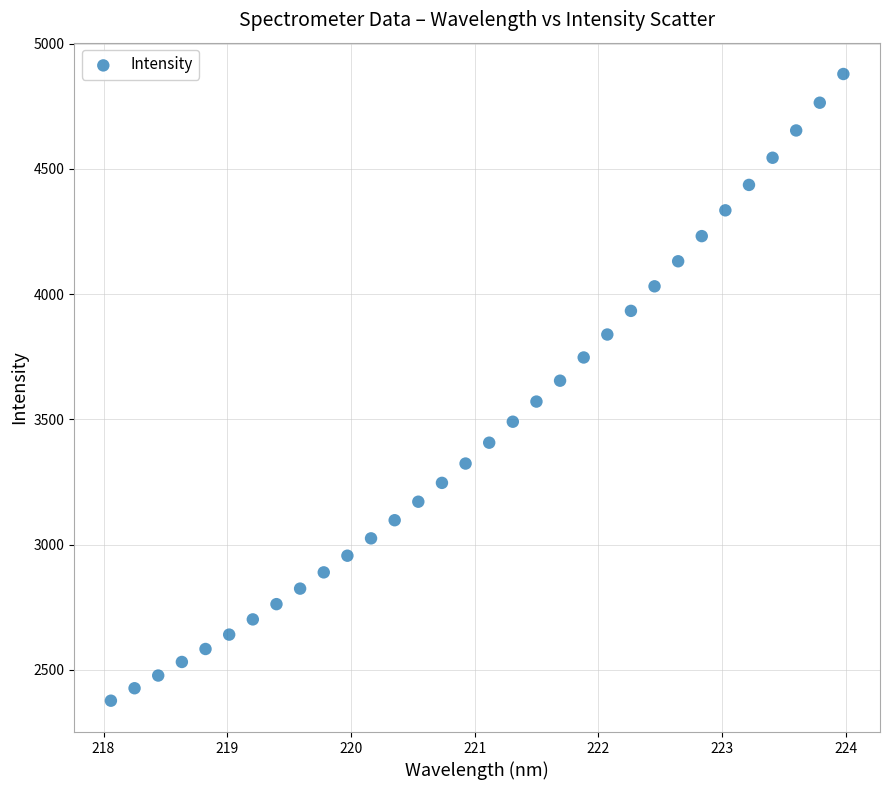

What is the range of X values (max minus min)?

5.9